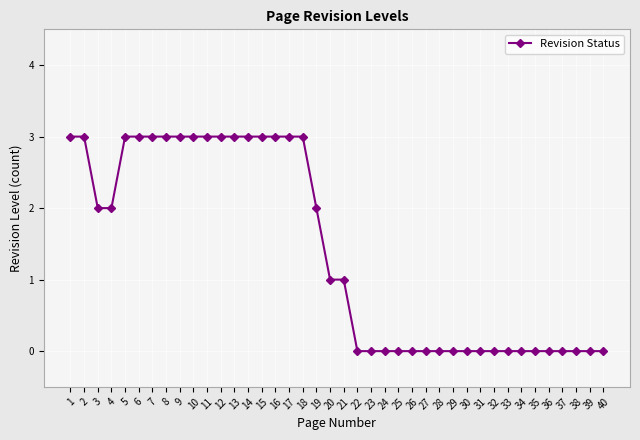

Is it true that the value at 12 is 3?

True